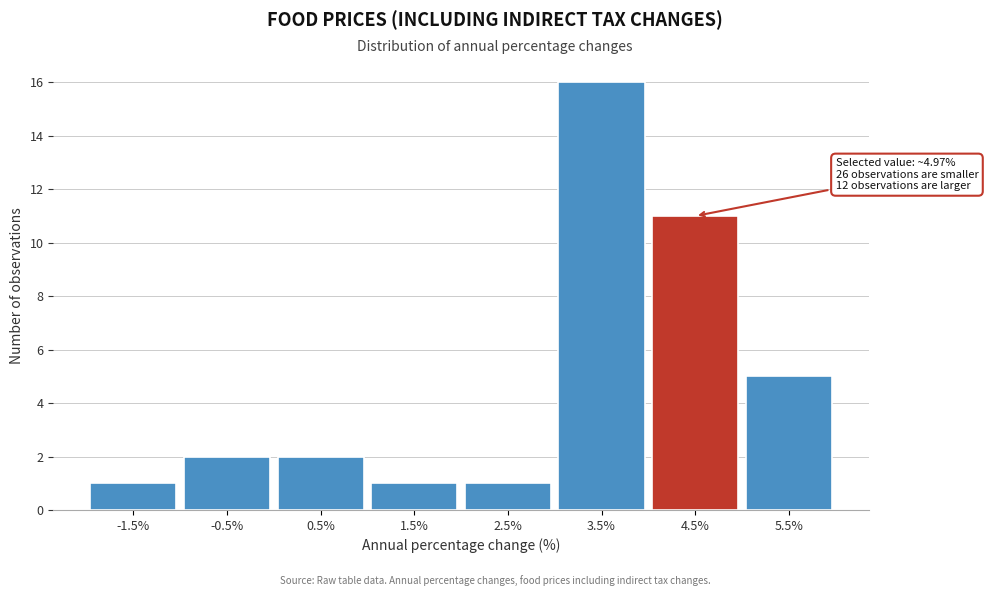

Reading left to right, what are all the values shown in this chart?

1	2	2	1	1	16	11	5